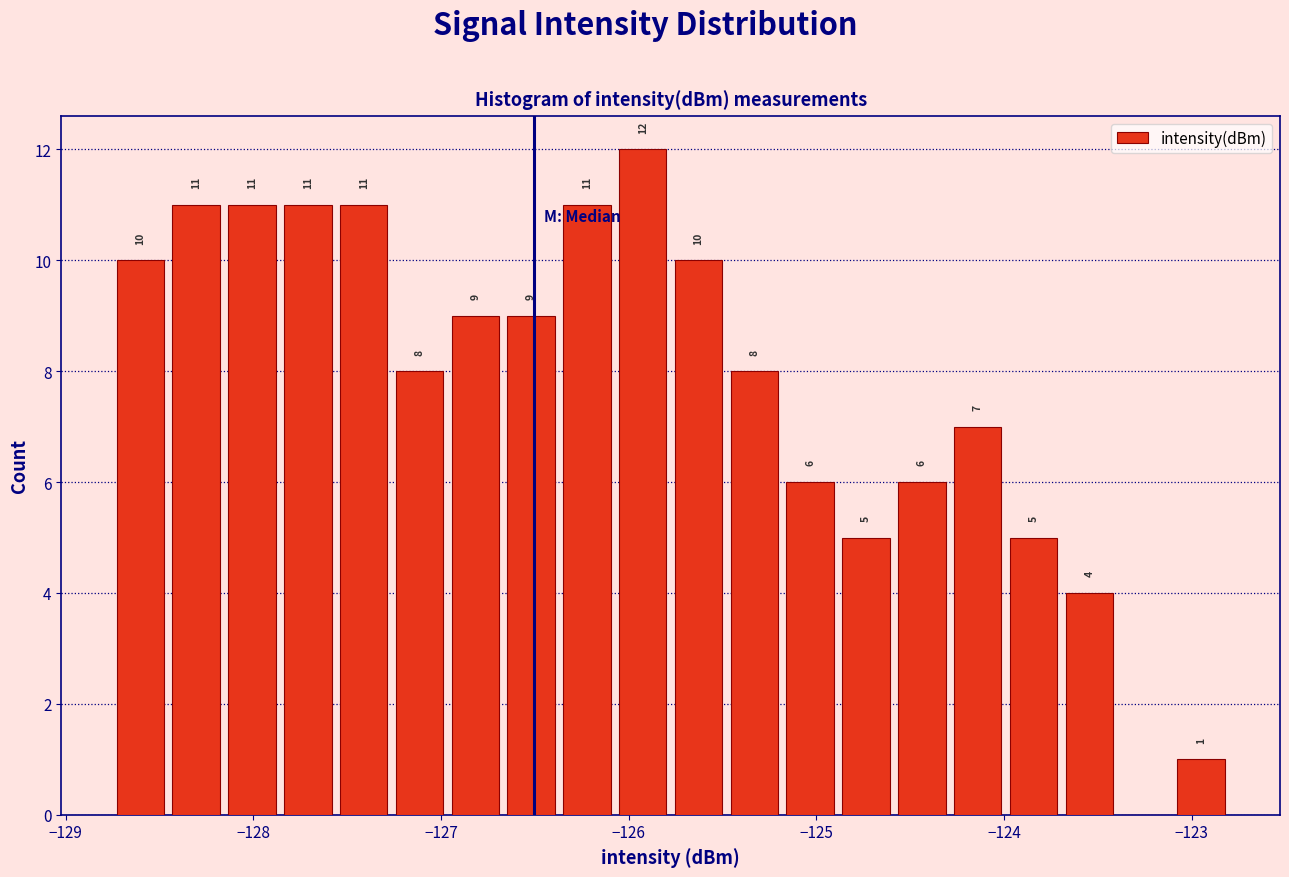

Read against the x-axis, roughly where is the centre of the tallest bar?

-125.9